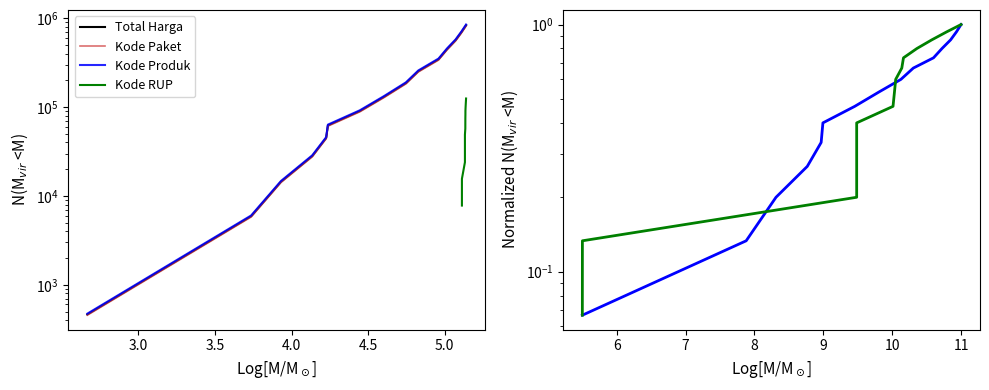

Which series has the widest spread of values?

Kode Produk